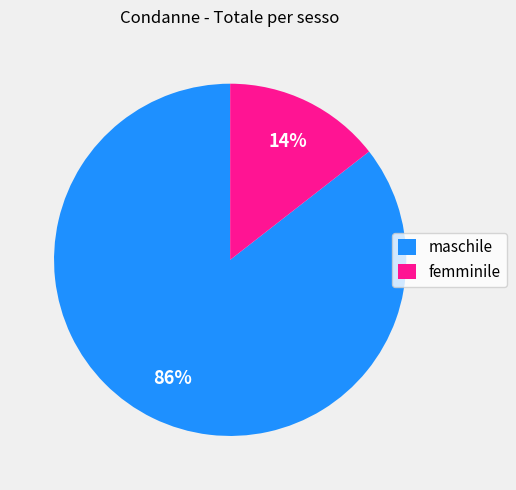

What percentage is the maschile slice, to the nearest percent?

86%